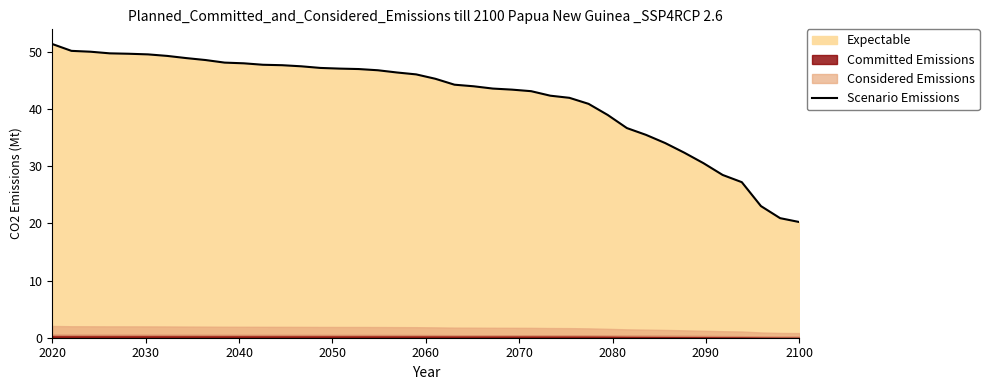

What is the highest value of the Scenario Emissions series?

51.4